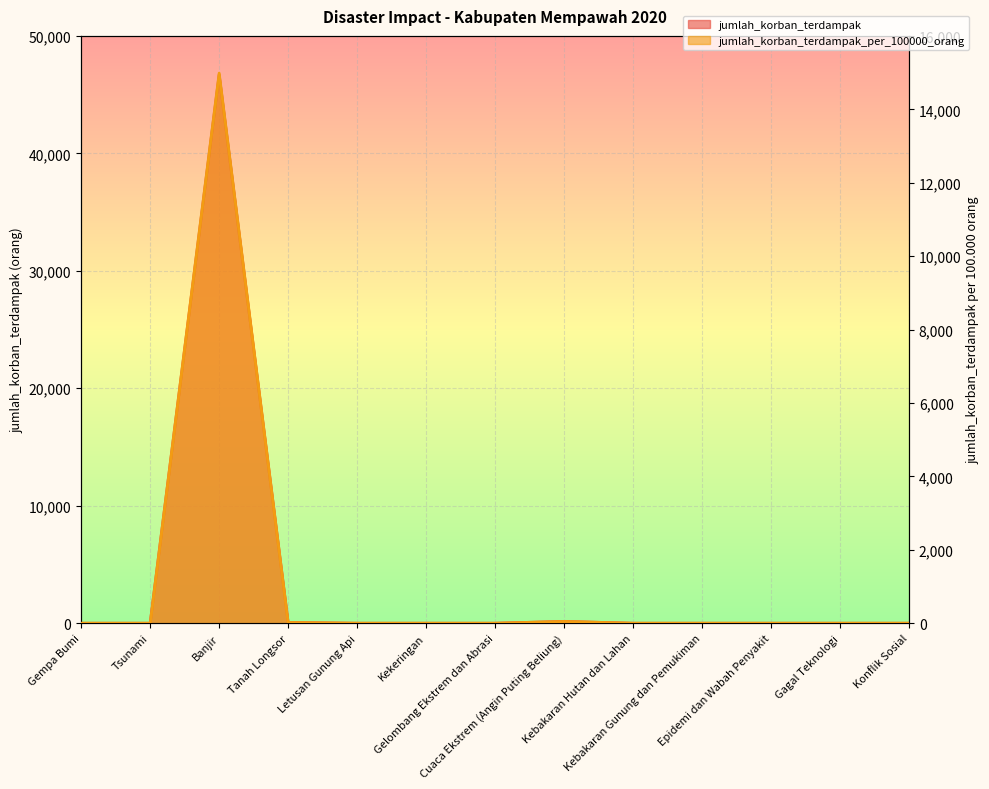

Reading left to right, extract all data points from this chart.

jumlah_korban_terdampak: Gempa Bumi=0.0	Tsunami=0.0	Banjir=46692.0	Tanah Longsor=65.0	Letusan Gunung Api=0.0	Kekeringan=0.0	Gelombang Ekstrem dan Abrasi=0.0	Cuaca Ekstrem (Angin Puting Beliung)=153.0	Kebakaran Hutan dan Lahan=0.0	Kebakaran Gunung dan Pemukiman=0.0	Epidemi dan Wabah Penyakit=0.0	Gagal Teknologi=0.0	Konflik Sosial=0.0
jumlah_korban_terdampak_per_100000_orang: Gempa Bumi=0.0	Tsunami=0.0	Banjir=14985.8	Tanah Longsor=20.9	Letusan Gunung Api=0.0	Kekeringan=0.0	Gelombang Ekstrem dan Abrasi=0.0	Cuaca Ekstrem (Angin Puting Beliung)=49.1	Kebakaran Hutan dan Lahan=0.0	Kebakaran Gunung dan Pemukiman=0.0	Epidemi dan Wabah Penyakit=0.0	Gagal Teknologi=0.0	Konflik Sosial=0.0